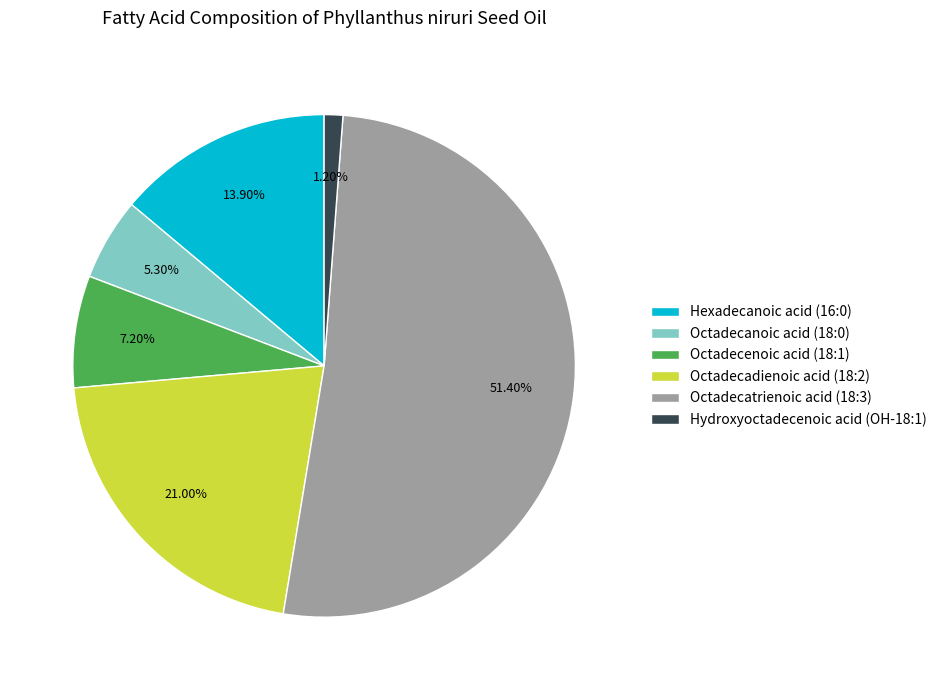

To the nearest percent, what portion does Octadecatrienoic acid (18:3) represent?

51%